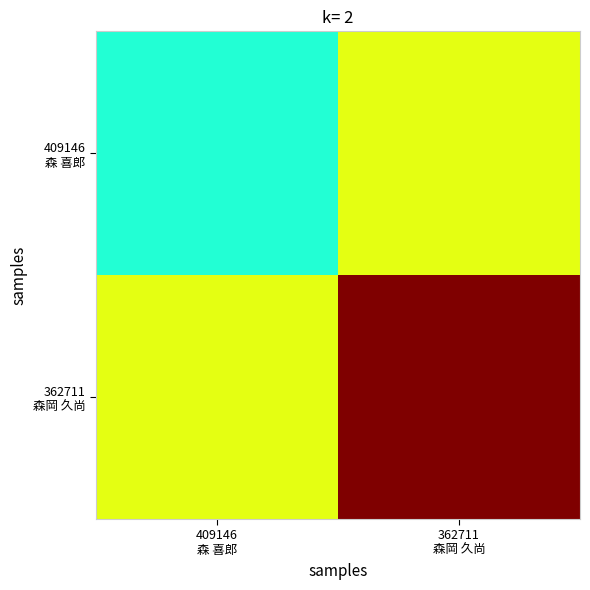

At which category does the chart reach its peak across all series?

362711
森岡 久尚